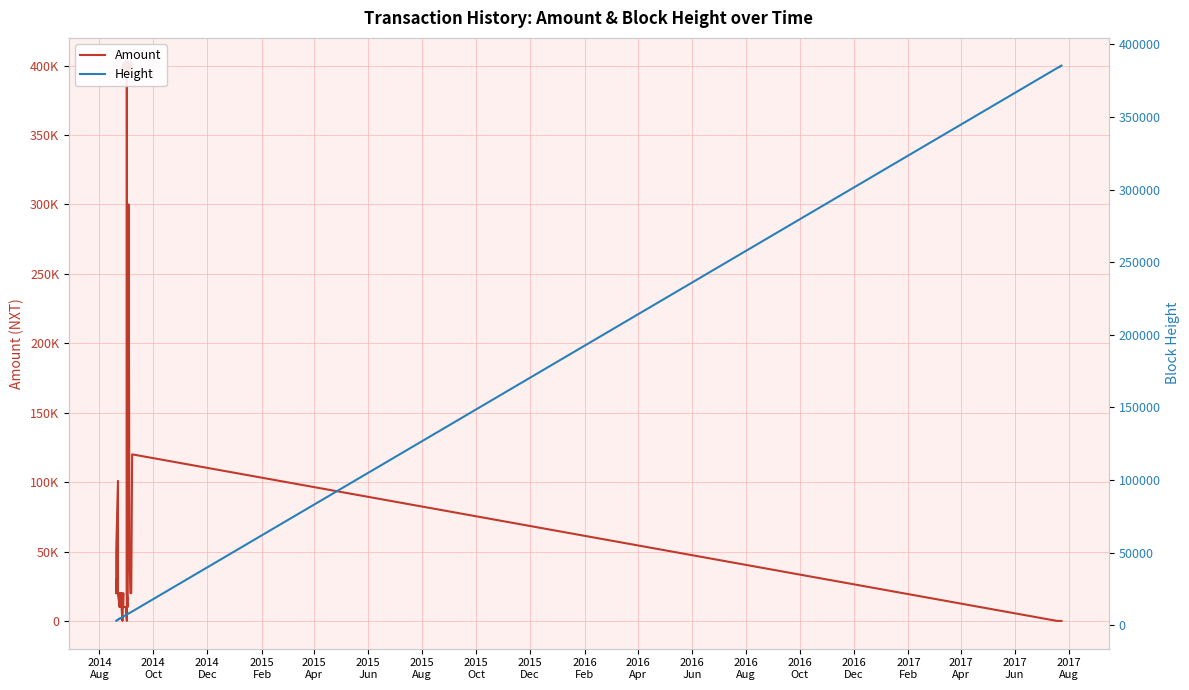

Which series contains the lowest Y value?

Amount